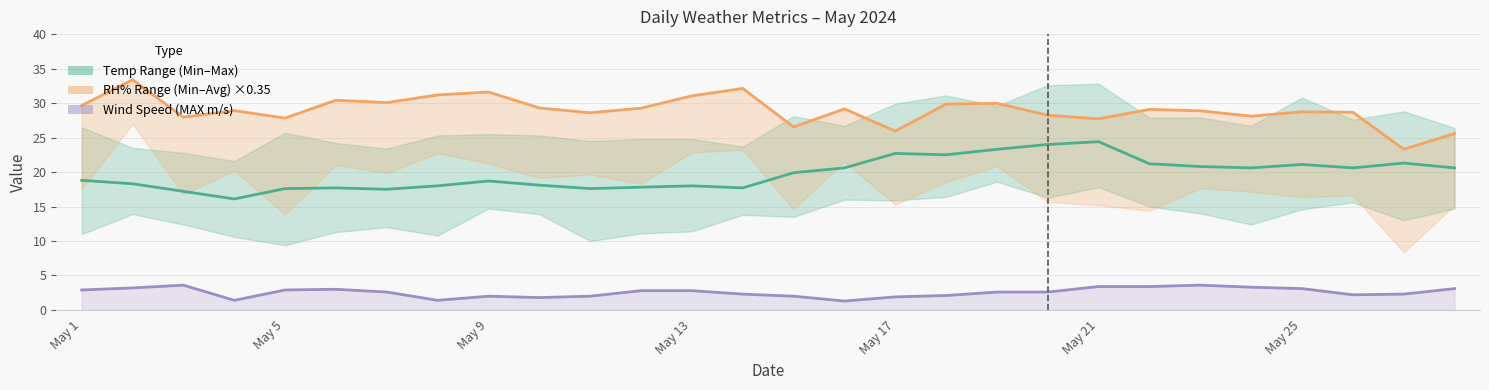

True or false: AIR_TEMP (AVG °C) and RH% (AVG % RH) cross at least once.

False